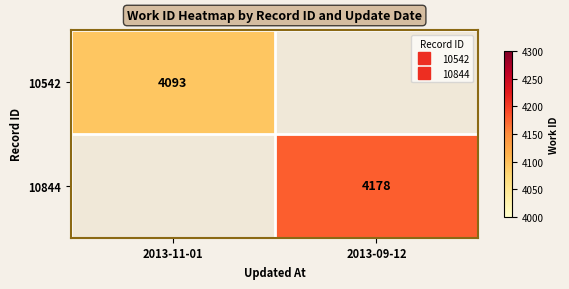

Is it true that 10844 equals 7177.4 at 2013-09-12?

False